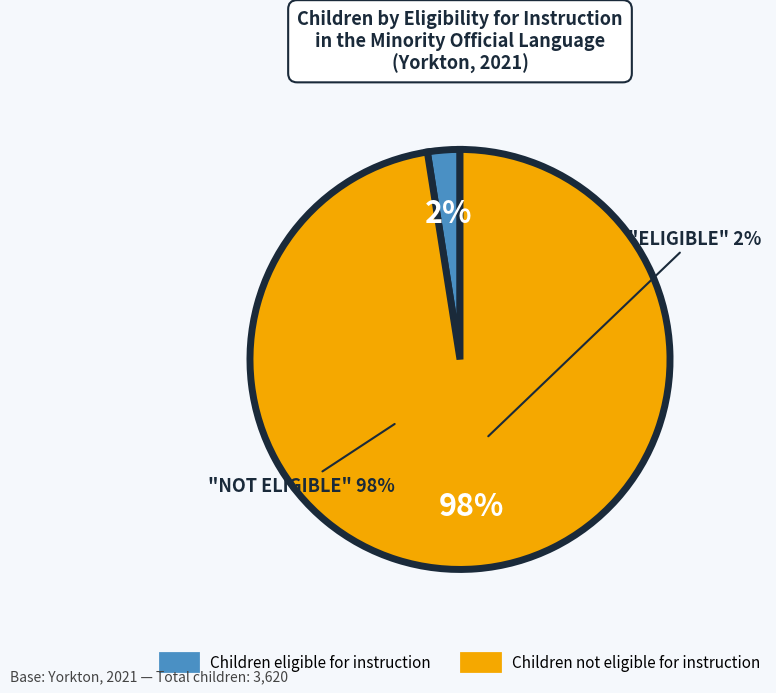

Is there any slice that represents more than half of the pie?

Yes